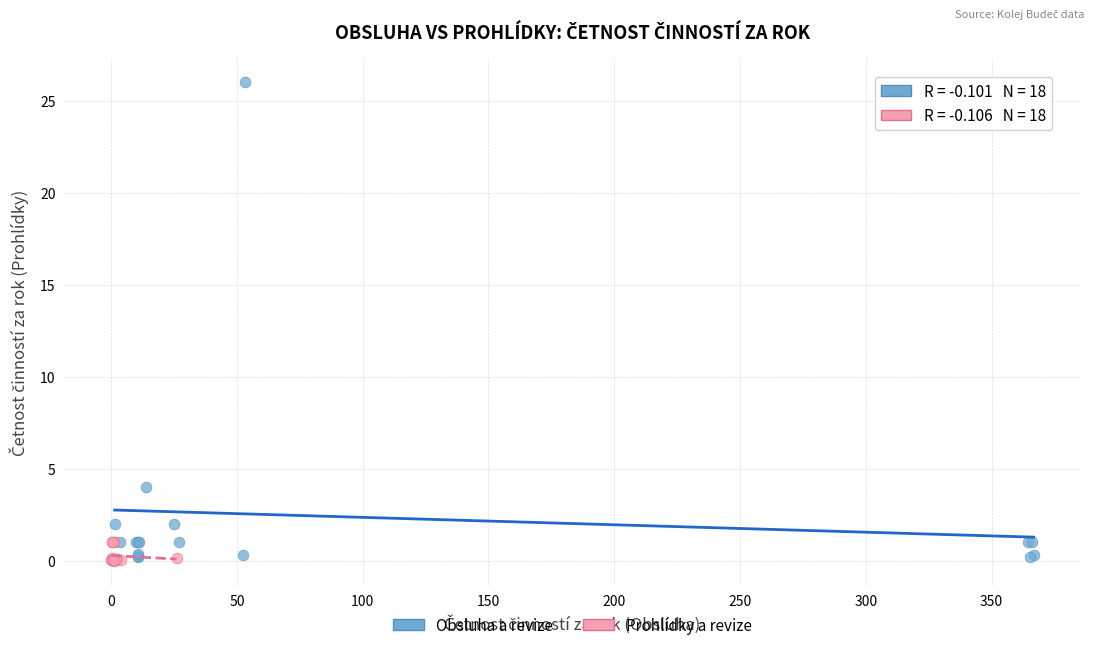

Which series has the widest spread of Y values?

Obsluha a revize